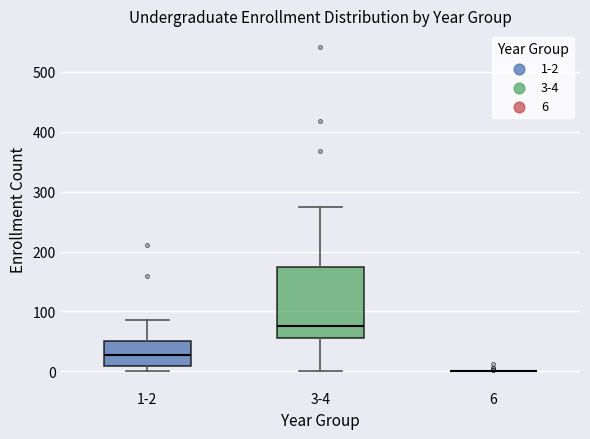

Where does the upper whisker of the box for 3-4 end on the y-axis? The values are not printed on the chart, so give them approximately, as read against the axis.

270